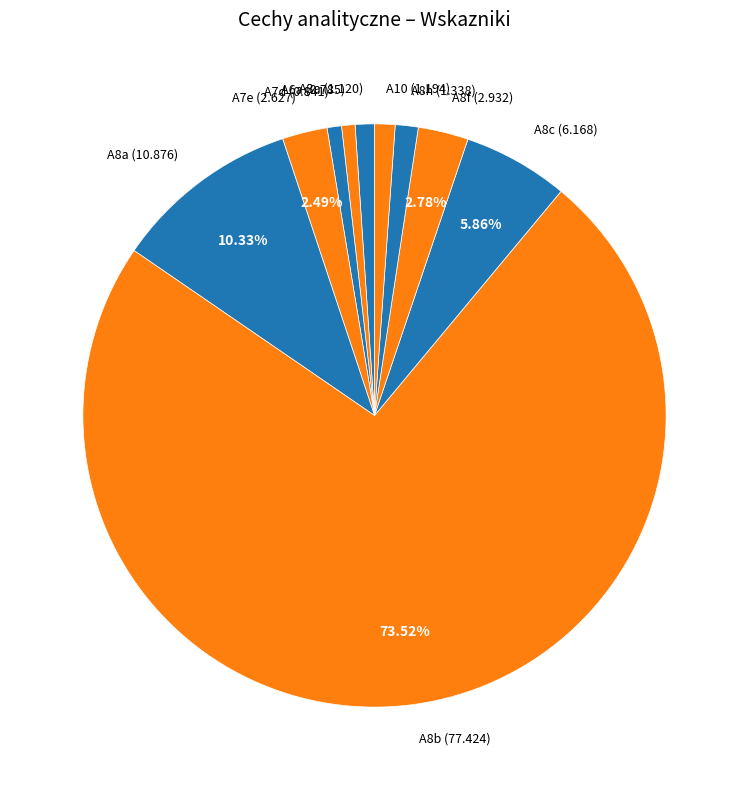

The A6a slice represents 8% of the pie. True or false?

False